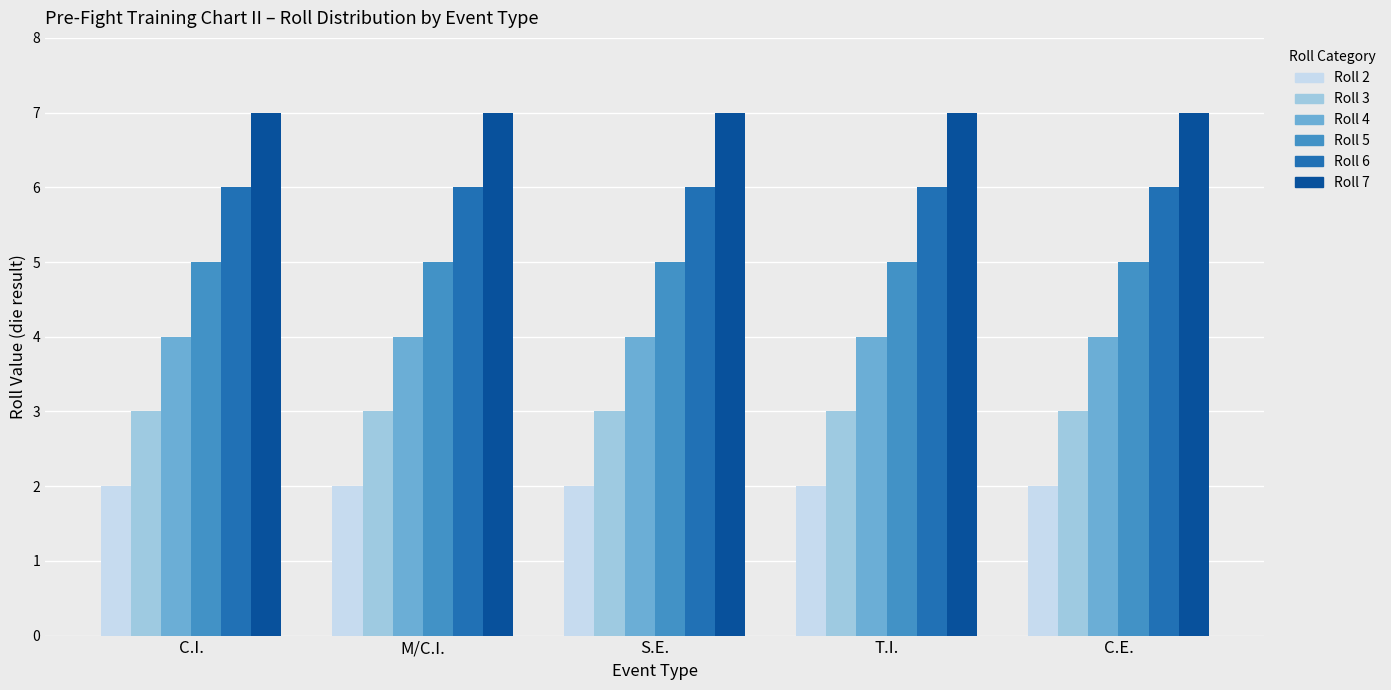

Is it true that Roll 5 equals 2 at M/C.I.?

False